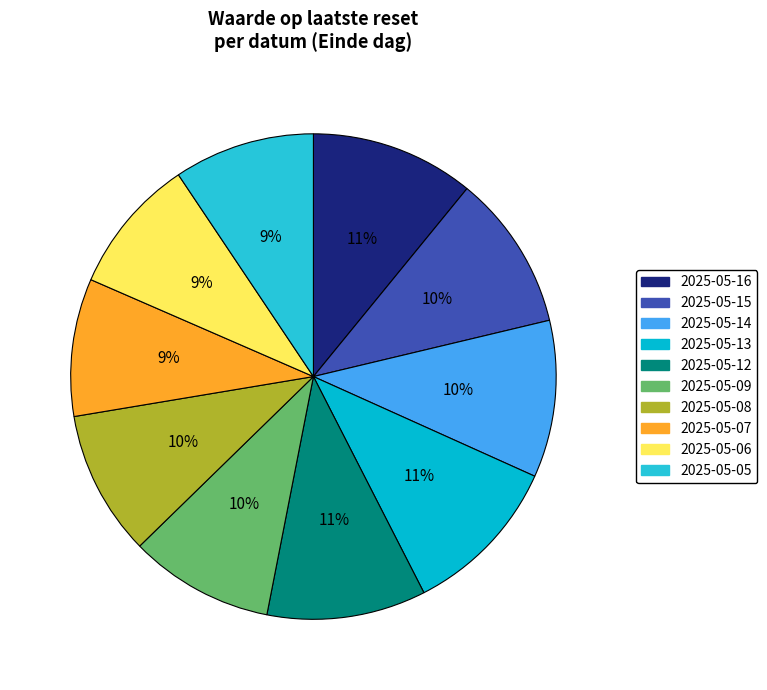

Which category has the smallest portion of the pie?

2025-05-06